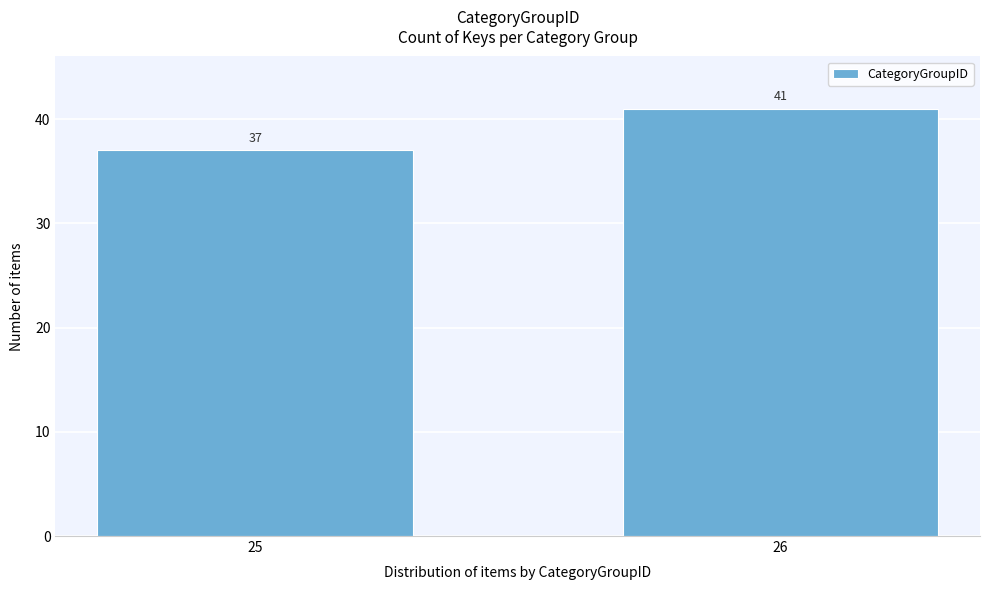

Reading left to right, extract all data points from this chart.

37	41